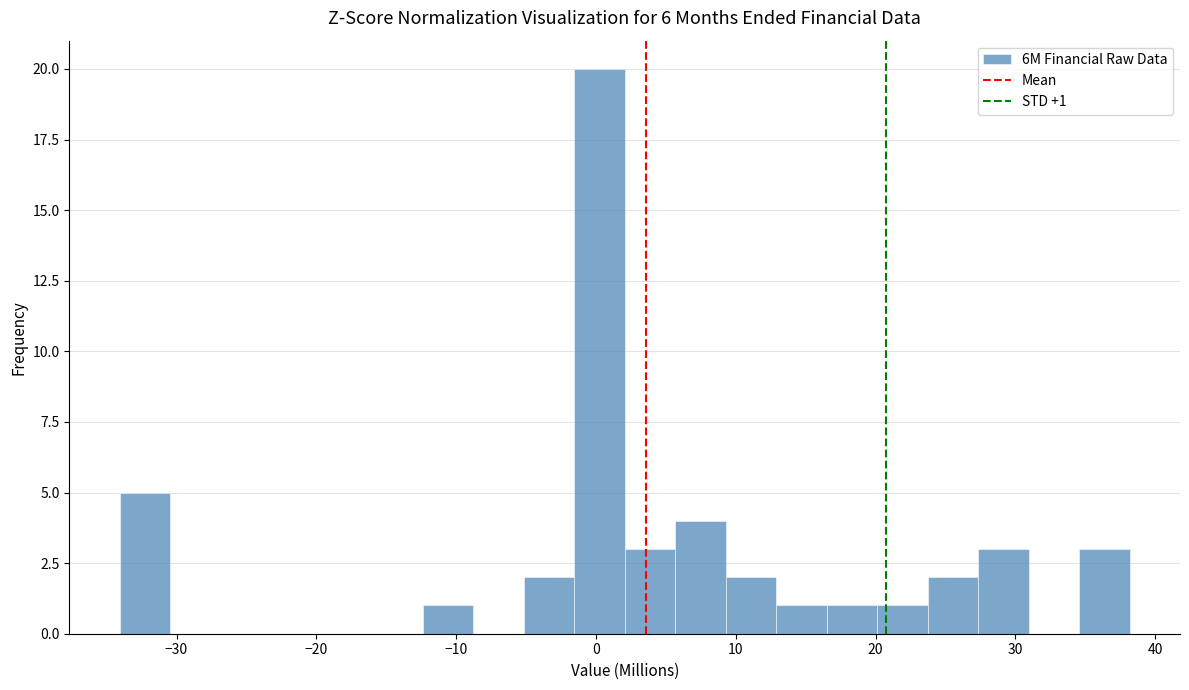

Around what value on the x-axis is the tallest bar? Give the approximate position of its centre, as read against the axis.

0